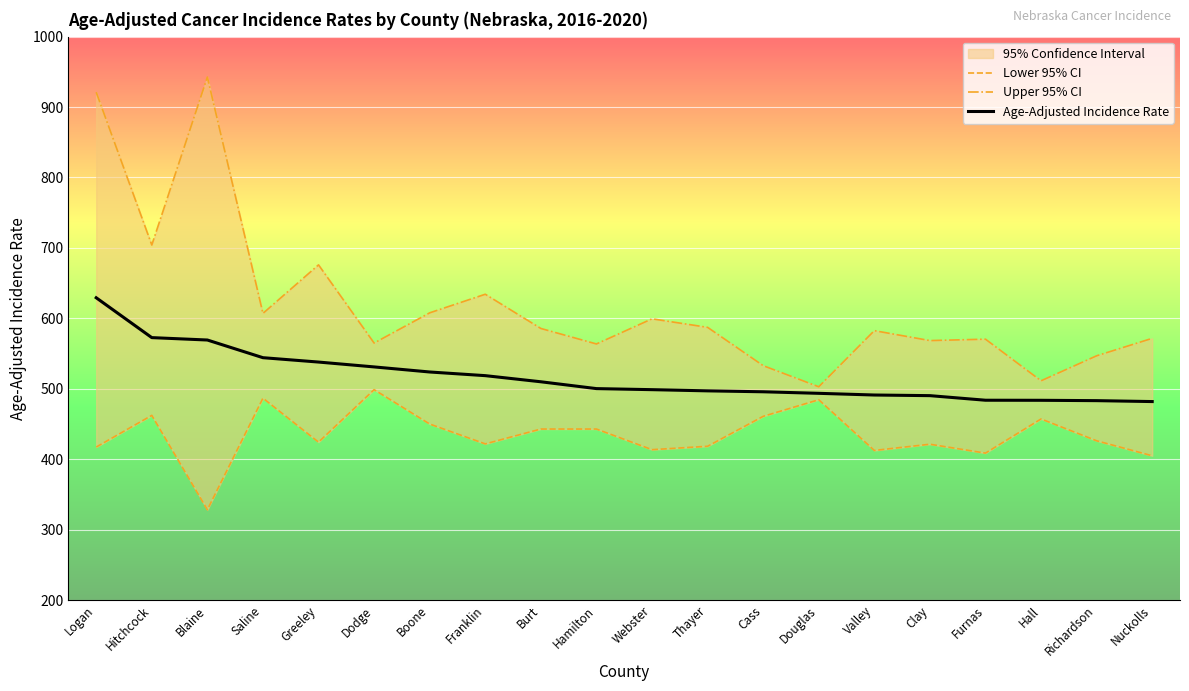

How many values in the Upper 95% CI series are below 585?

10